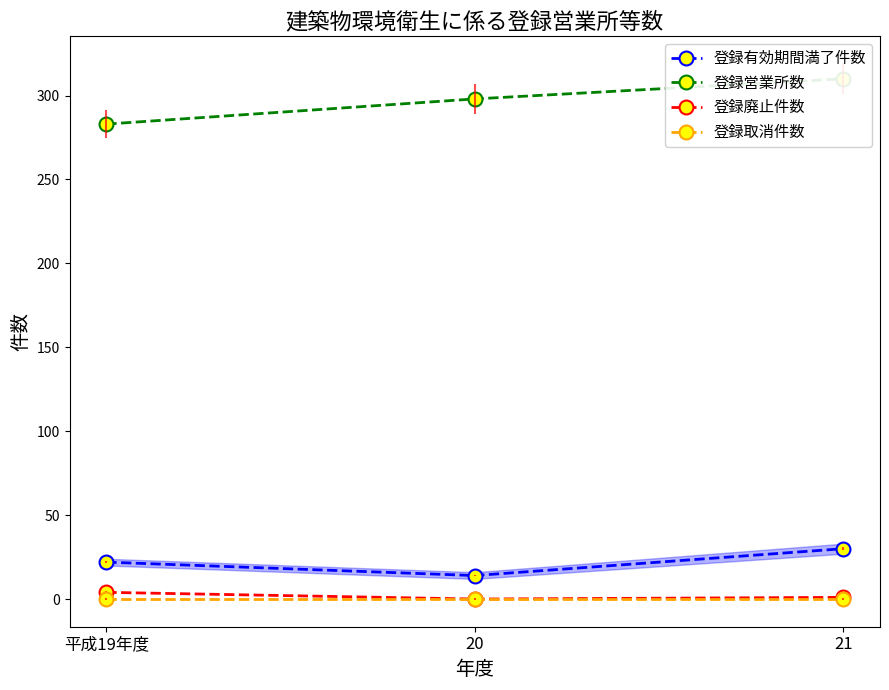

The value of 登録廃止件数 at 平成19年度 is 1. True or false?

False